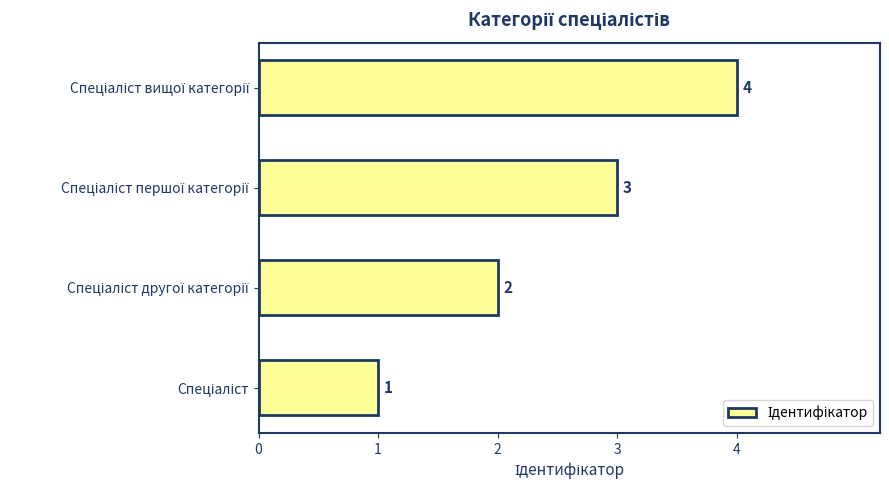

How many data points are less than 3?

2